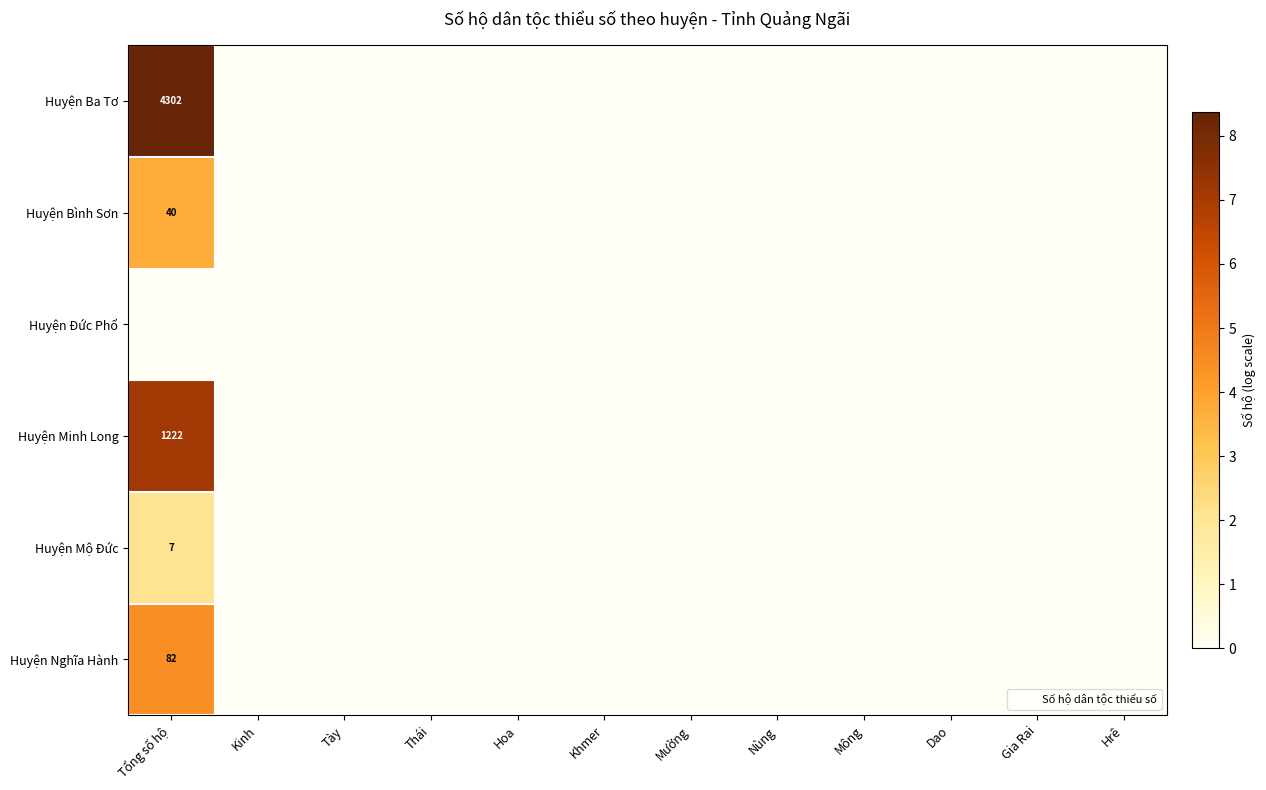

True or false: Huyện Minh Long has a value of -3.0 at Thái.

False